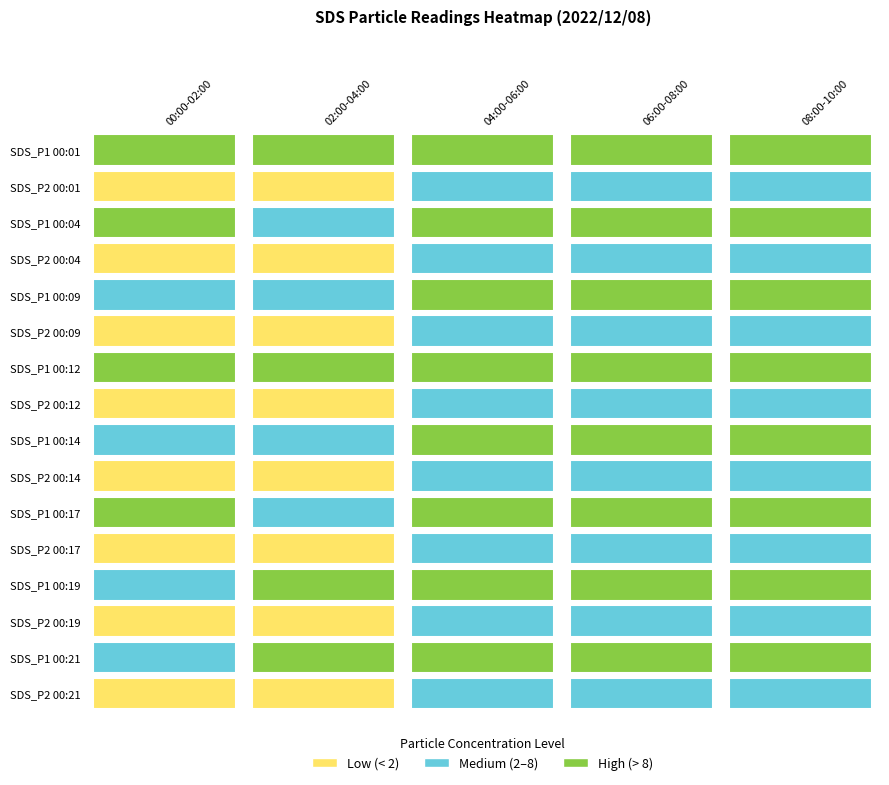

True or false: 08:00-10:00 has a value of 7.2 at 3.

False